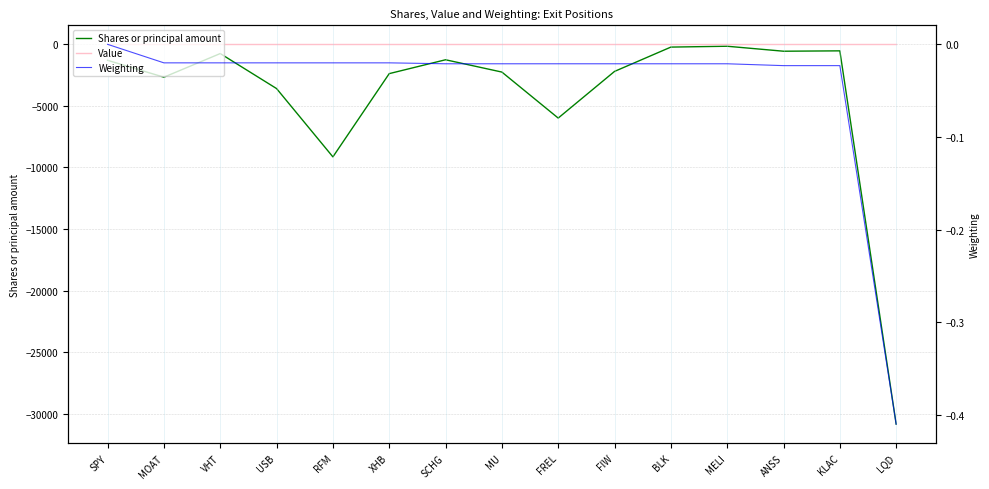

True or false: Value and Weighting cross at least once.

False